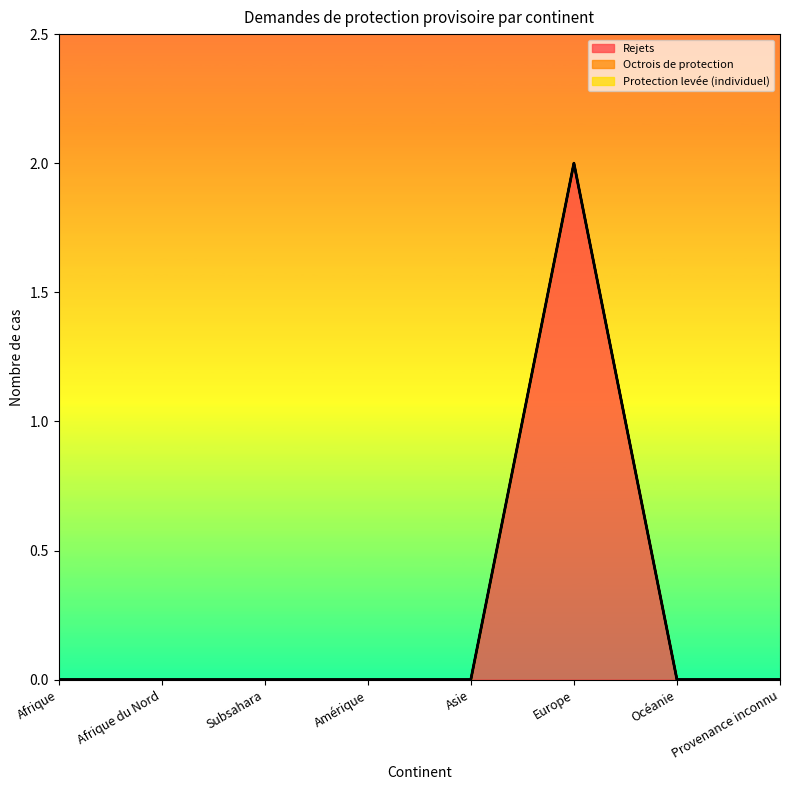

How many values in Rejets are above zero?

1